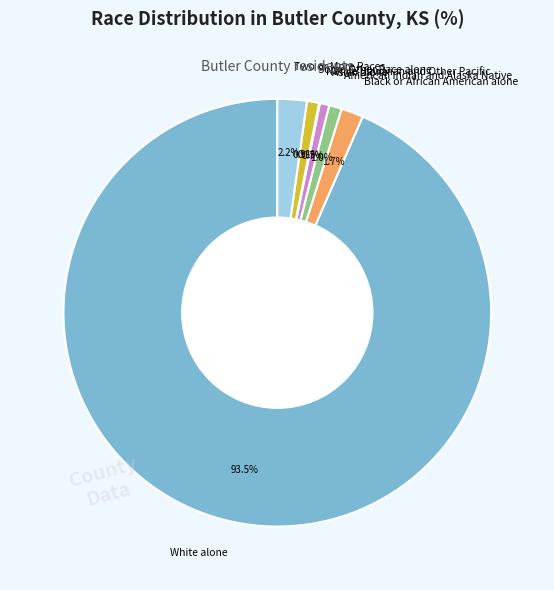

Approximately how many times larger is the value at Black or African American alone compared to Some Other Race alone?

1.8